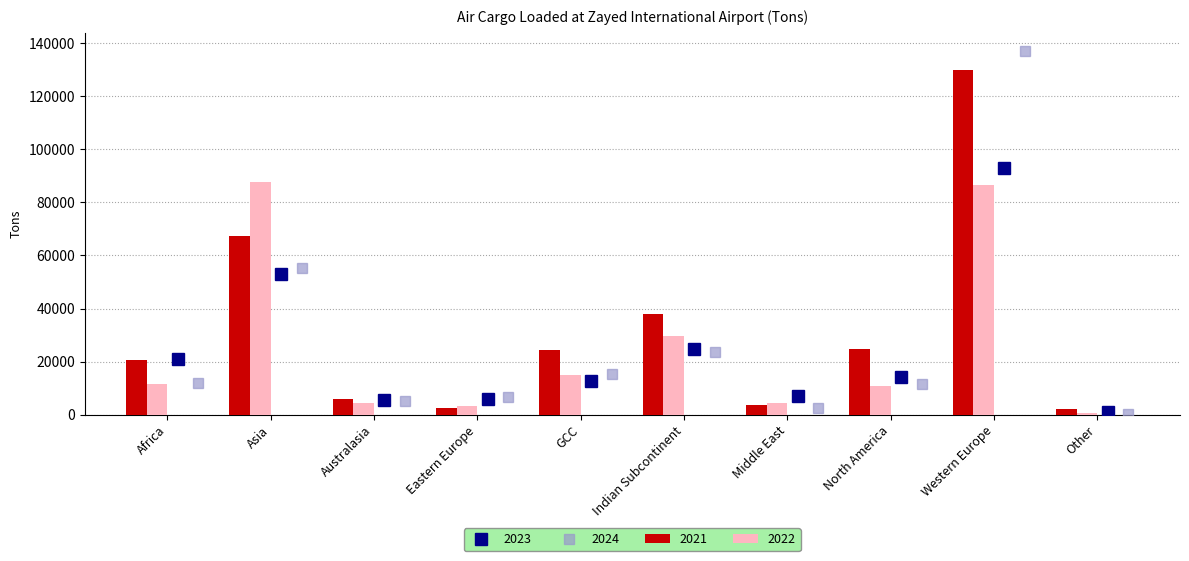

What is the minimum value shown in the chart?

445.0